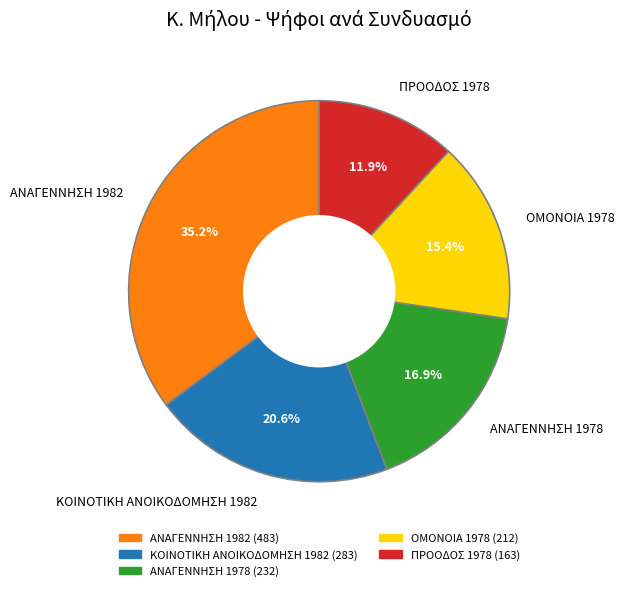

Is the sum of ΑΝΑΓΕΝΝΗΣΗ 1978 and ΑΝΑΓΕΝΝΗΣΗ 1982 greater than half?

Yes